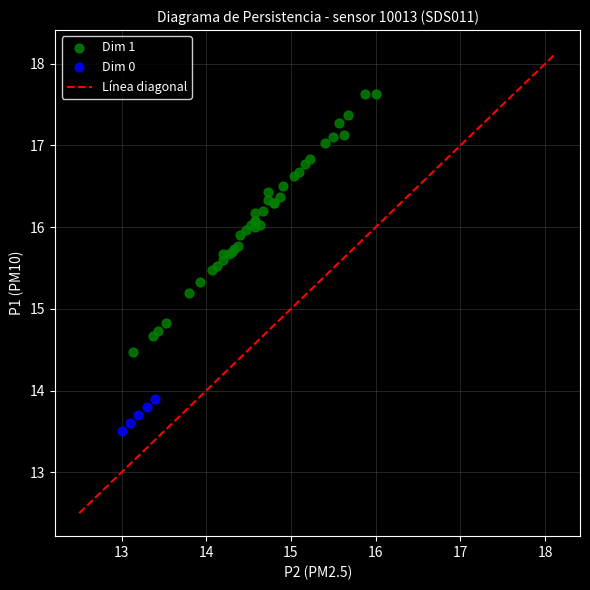

Which series has the largest Y range (max minus min)?

Dim 1